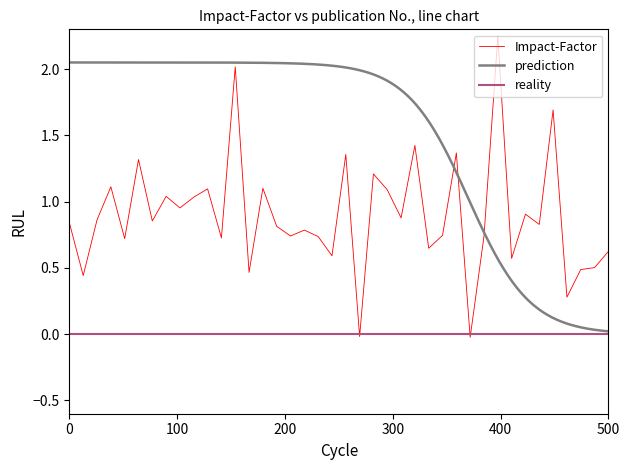

Rank the categories by value from lowest to highest.

30, 22, 37, 2, 14, 38, 39, 33, 20, 40, 27, 5, 12, 19, 31, 17, 28, 18, 16, 35, 1, 7, 3, 25, 34, 9, 10, 8, 24, 11, 15, 4, 23, 6, 21, 29, 26, 36, 13, 32